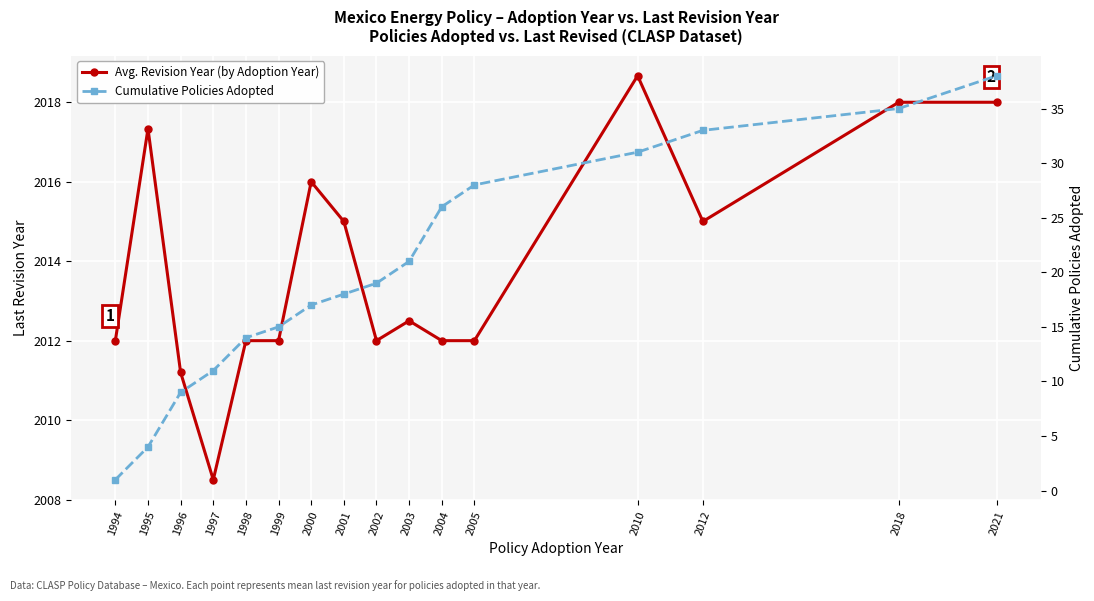

How many data points in Avg. Revision Year (by Adoption Year) are above 2012?

8